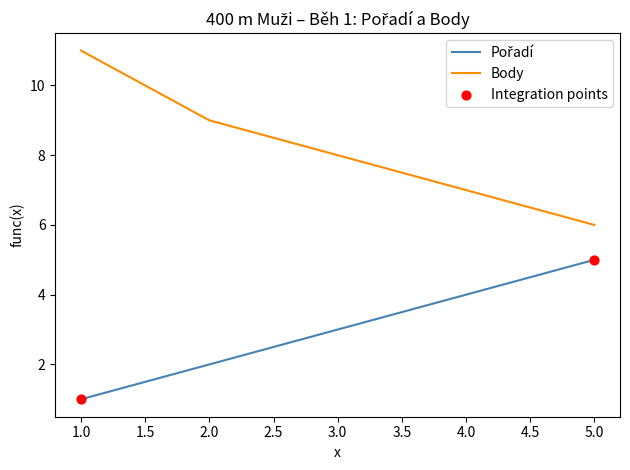

Which series has the largest total across all categories?

Body